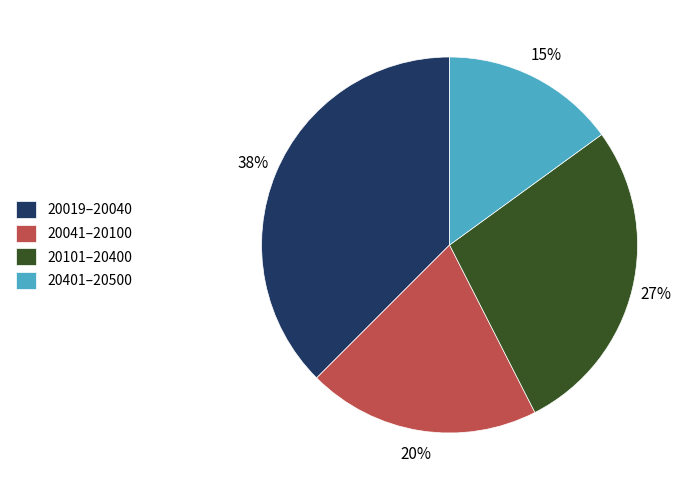

Count the number of slices in the pie.

4